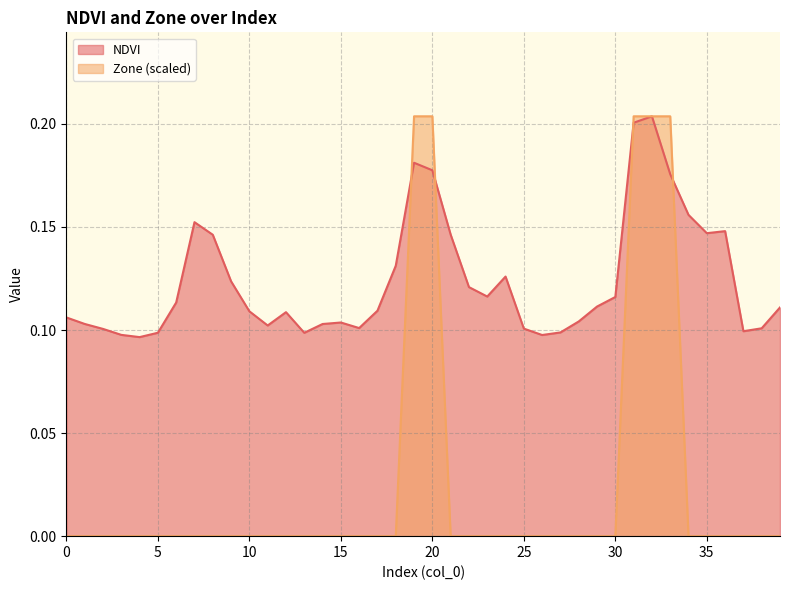

Count the Zone values in the range 0 to 1.

40